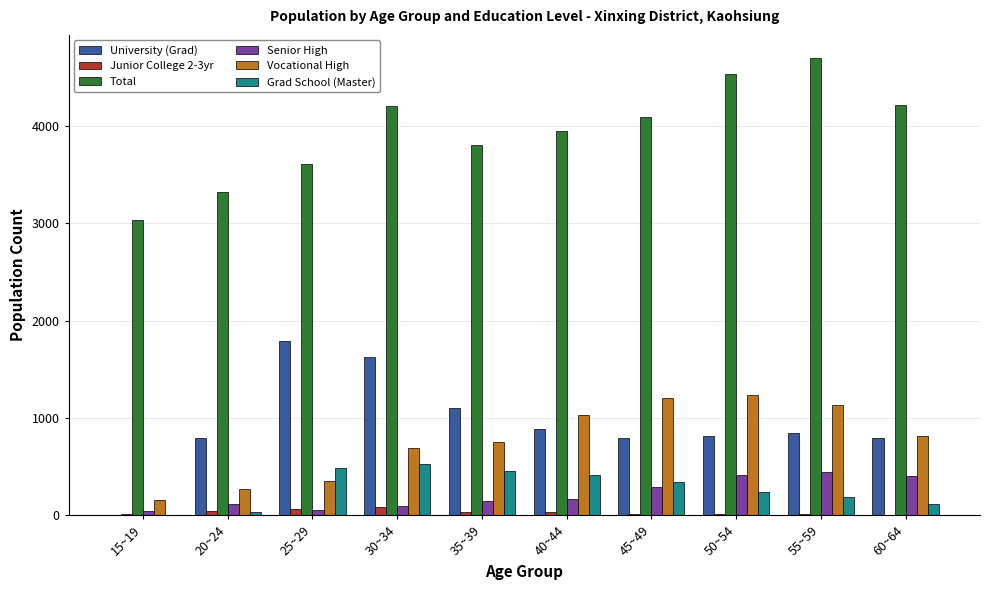

What is the difference between the Vocational High values at 35~39 and 25~29?

395